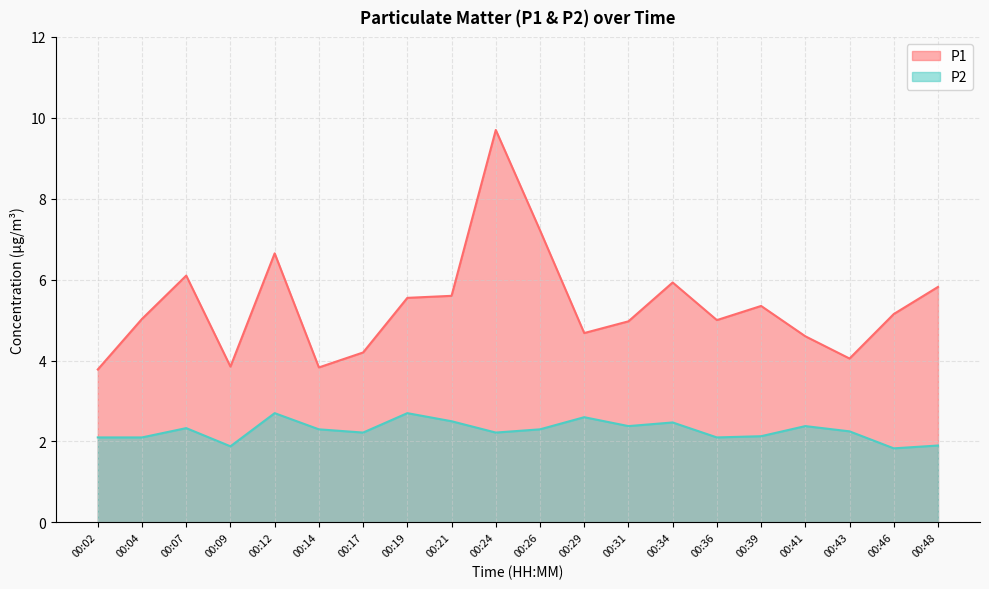

At how many categories does at least one series exceed 2?

20